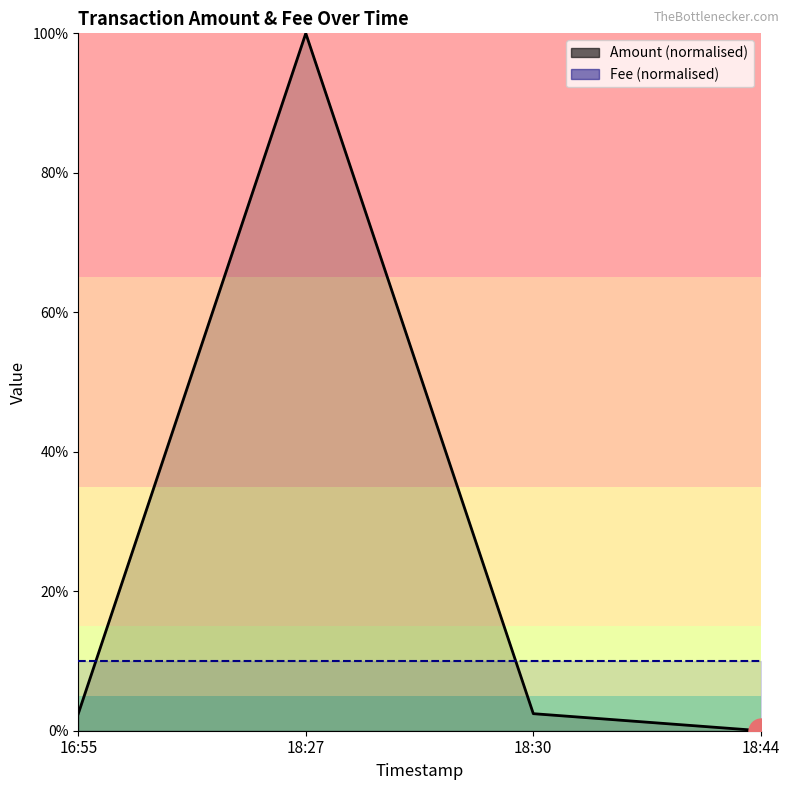

Which series has the widest spread of values?

Amount